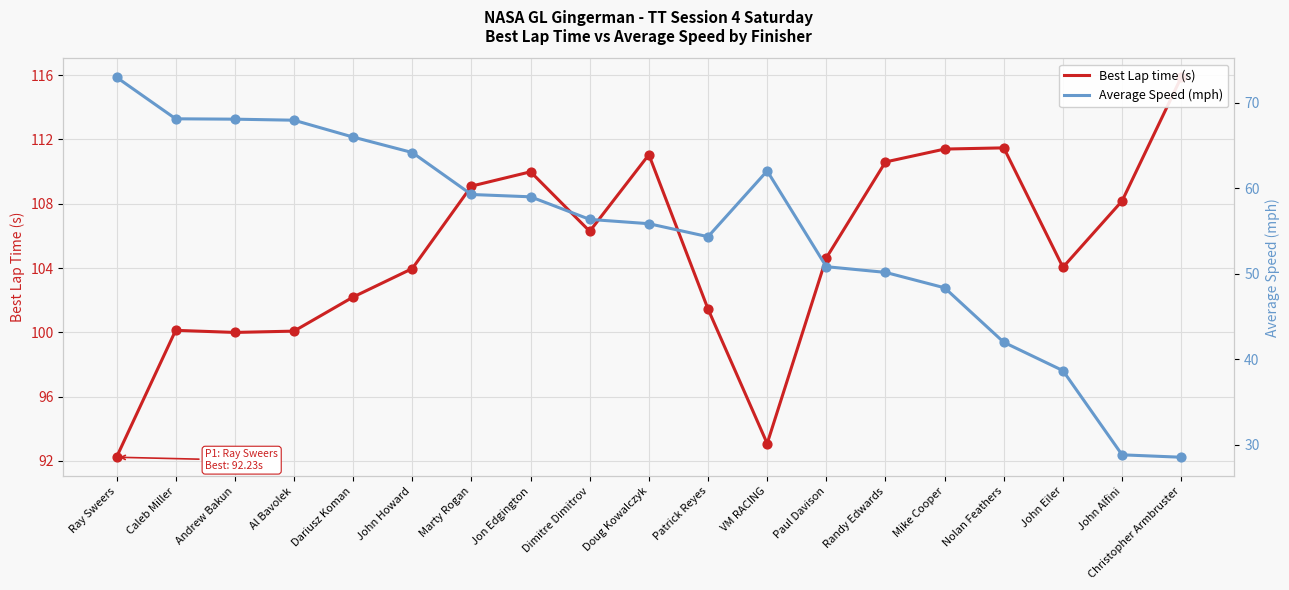

Which series has the widest spread of Y values?

Average Speed (mph)